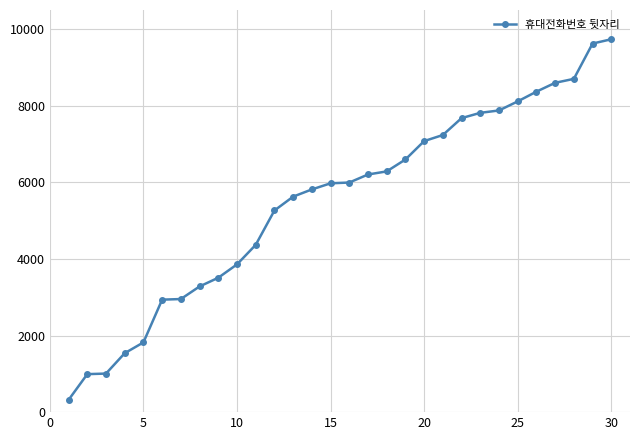

What is the sum of all values?

165176